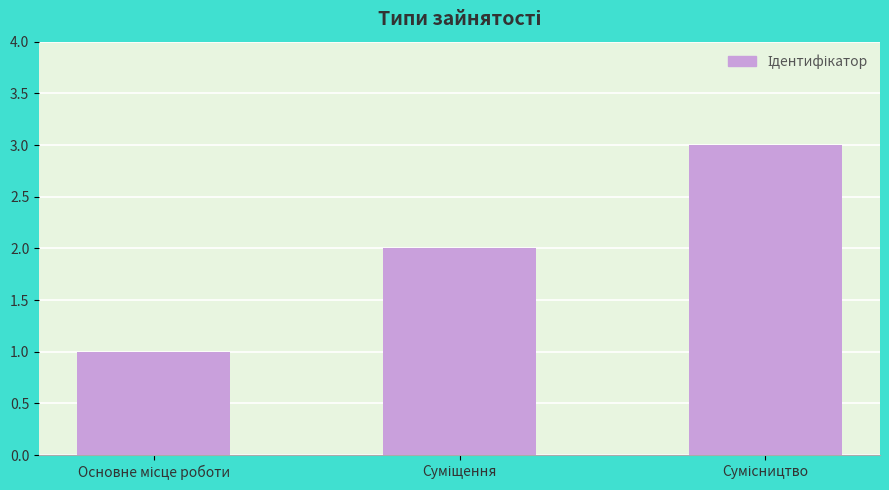

Does the chart contain stacked bars?

No